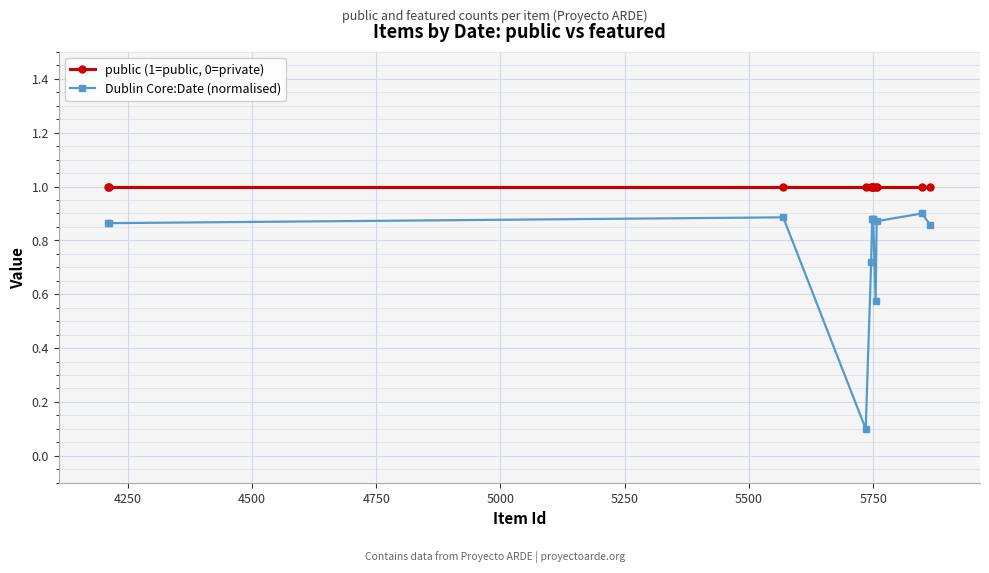

True or false: Dublin Core:Date (normalised) and public (1=public, 0=private) intersect in this chart.

False